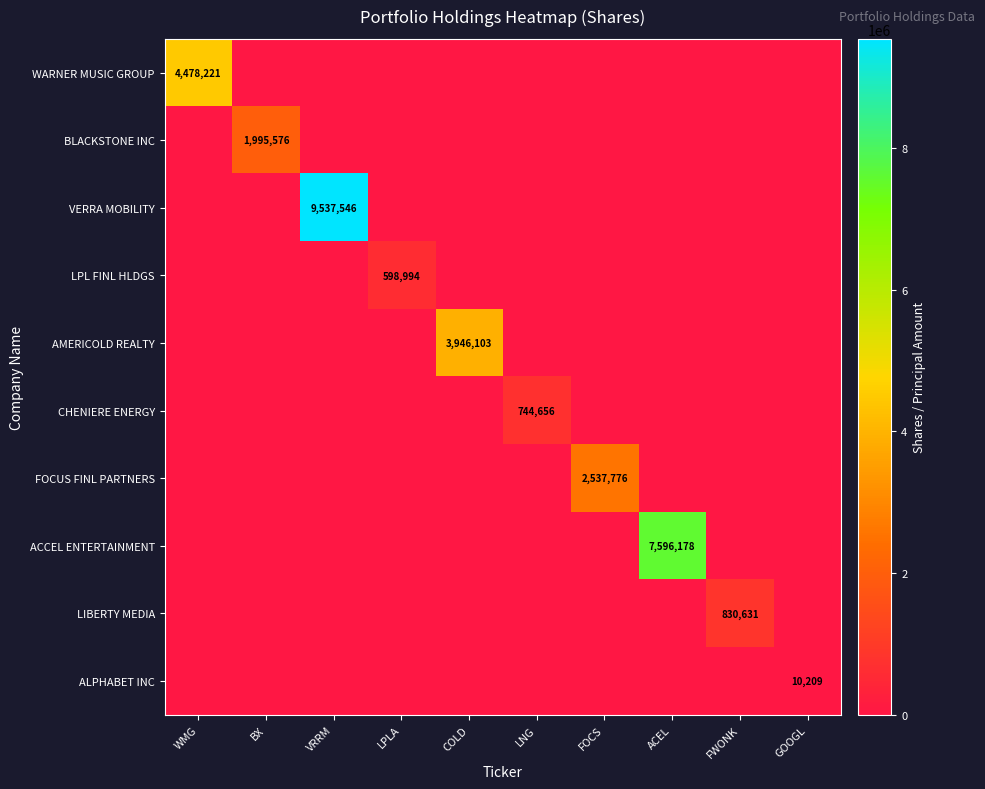

Is the value of VERRA MOBILITY at VRRM greater than the value of ALPHABET INC at GOOGL?

Yes